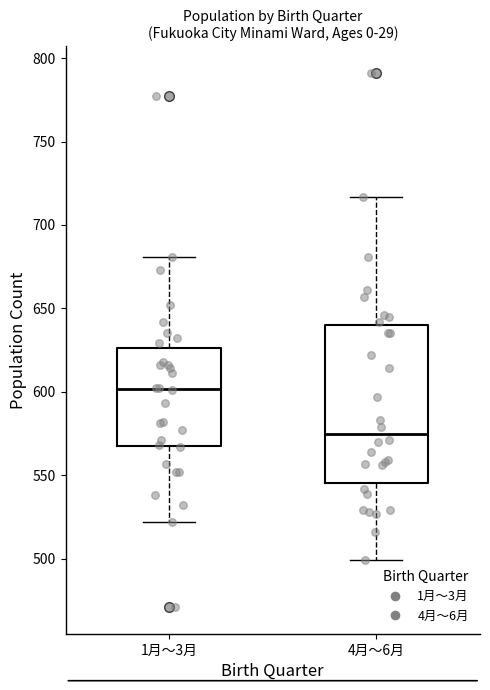

Reading left to right, read every box against the y-axis: the position of its median line, the range the box covers, and the ends of its whiskers. The values are not printed on the chart, so give them approximately, as read against the axis.

1月～3月: median 600, box 565 to 625, whiskers 520 to 680
4月～6月: median 575, box 545 to 640, whiskers 500 to 715